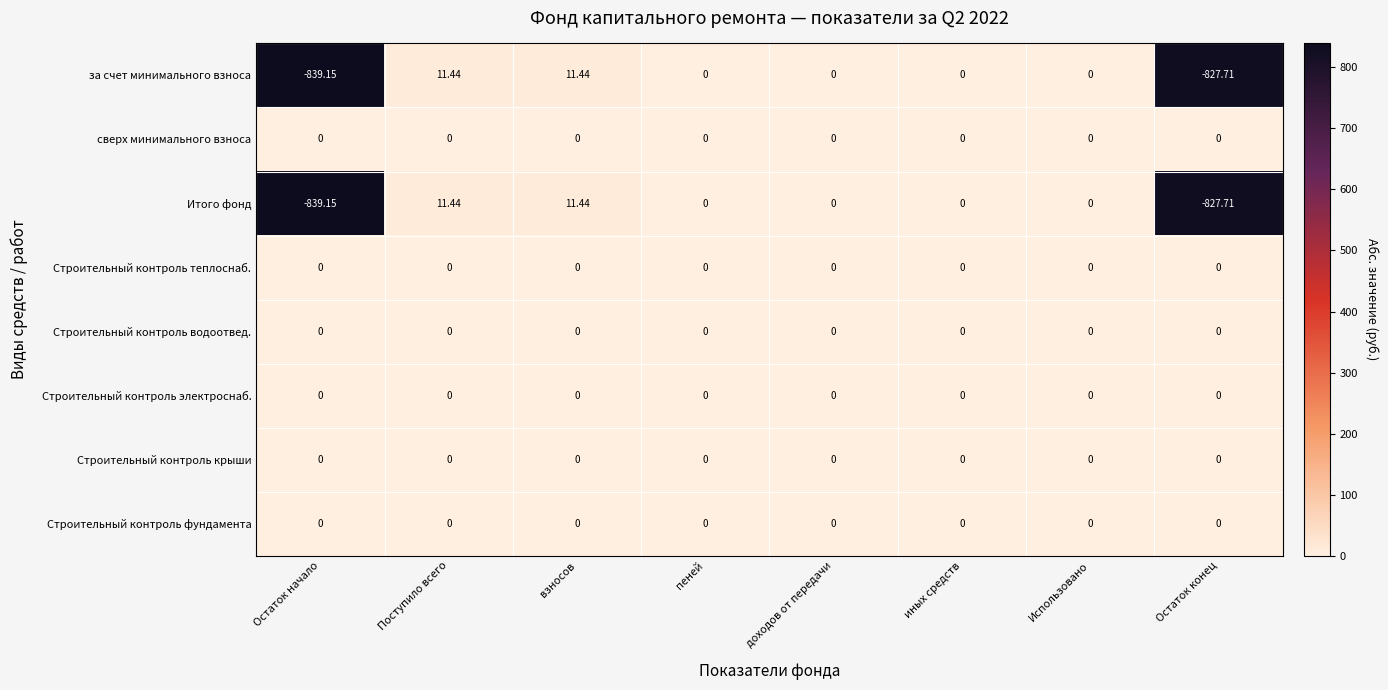

What is the total value across all series at взносов?

22.9